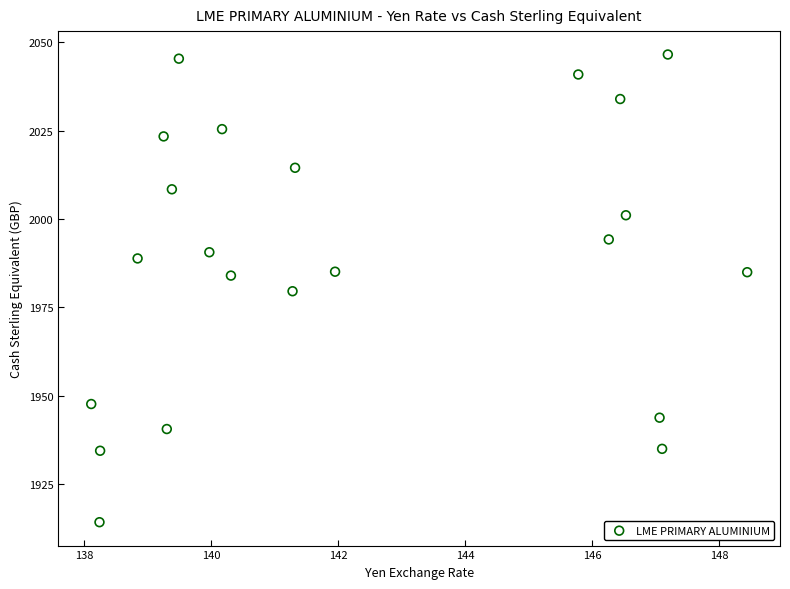

What is the range of Y values (max minus min)?

132.2